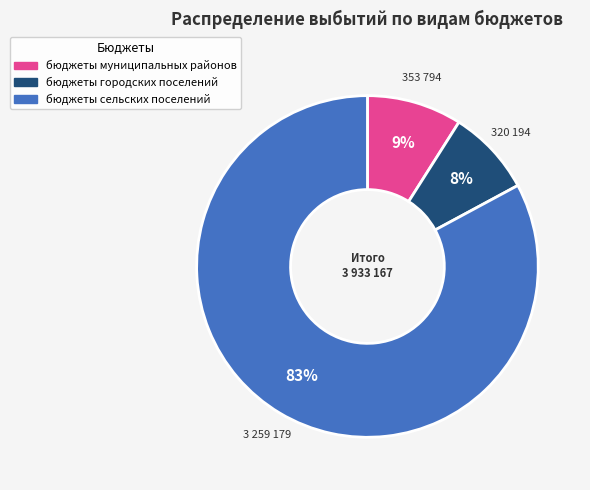

Do бюджеты сельских поселений and бюджеты городских поселений together represent more than half of the pie?

Yes